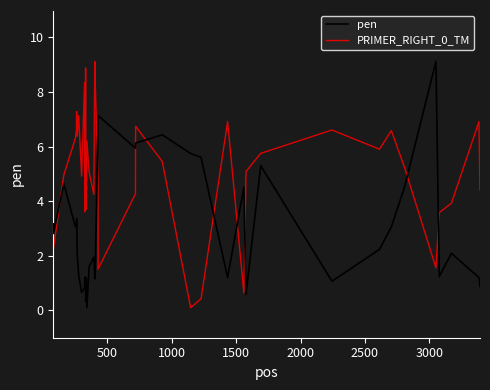

Which series has the largest total across all categories?

PRIMER_RIGHT_0_TM